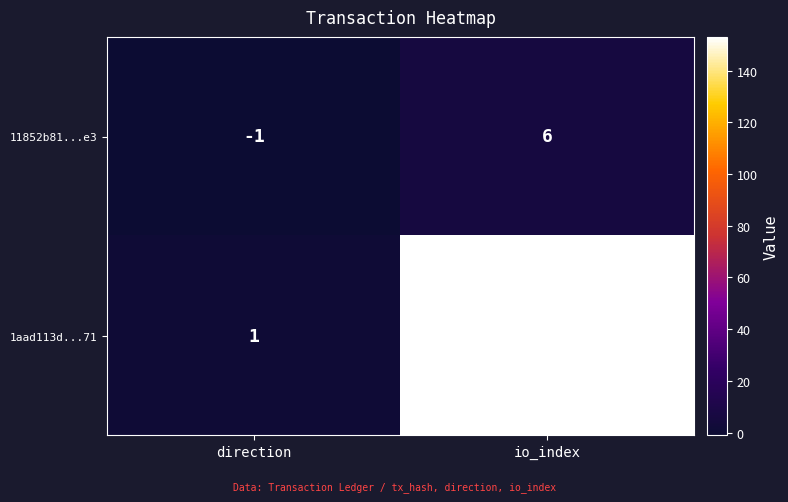

Is it true that 11852b81...e3 equals 0 at direction?

False